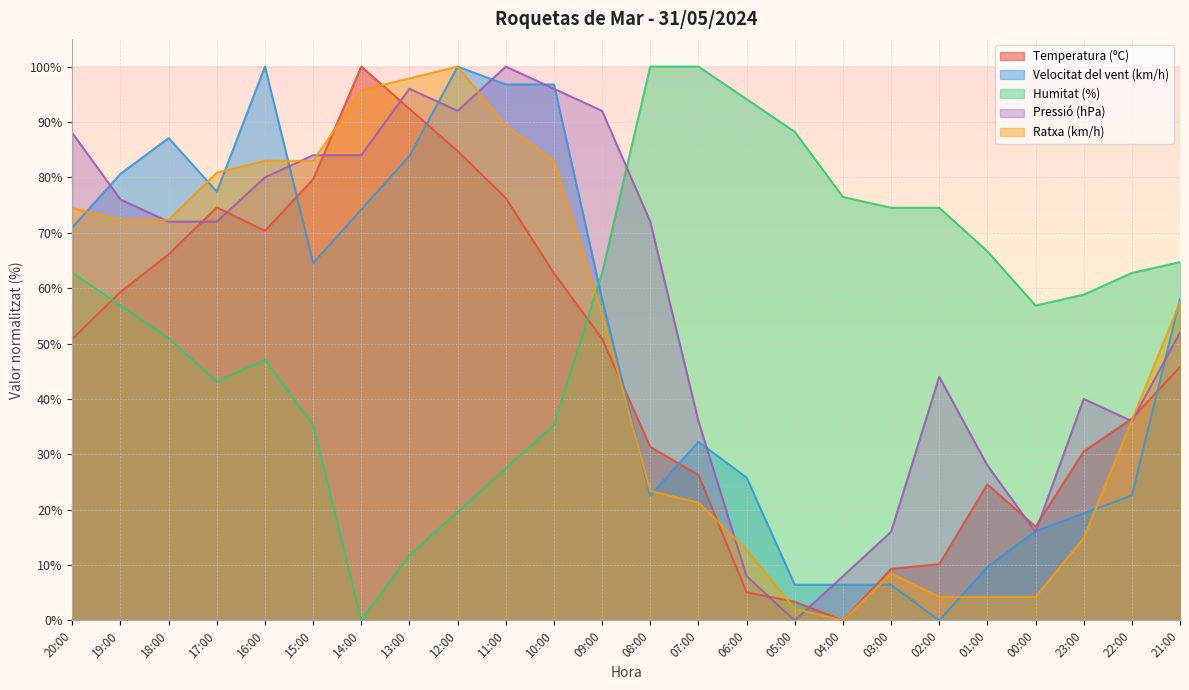

At which category is the sum across all series the highest?

12:00